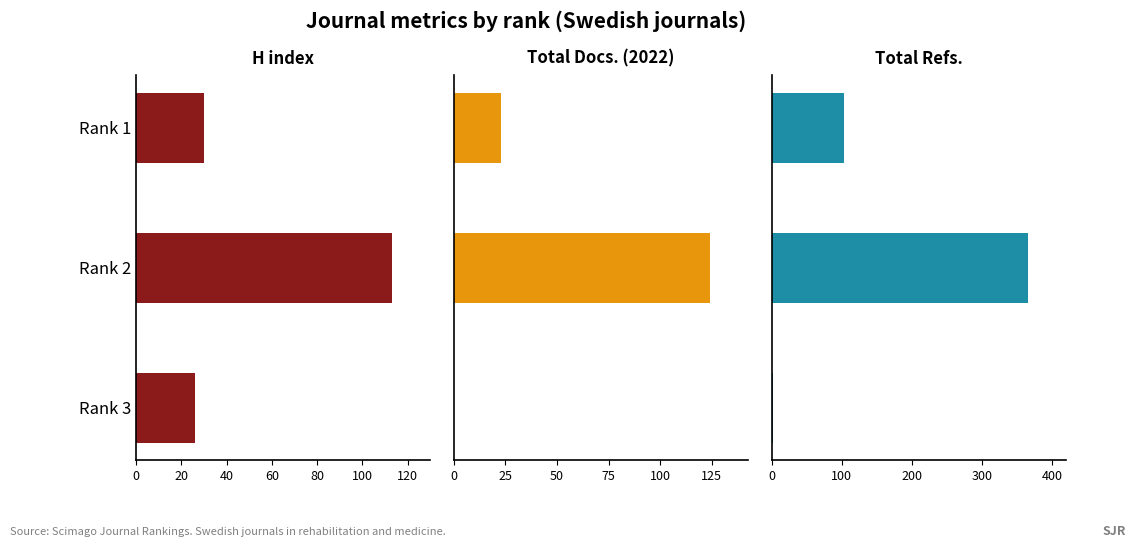

Is the value of H index at Rank 1 greater than the value of Total Refs. at Rank 3?

Yes